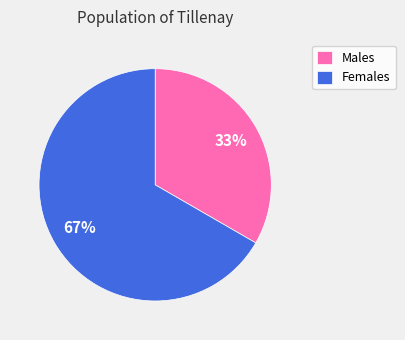

To the nearest percent, what is the combined percentage of Females and Males?

100%